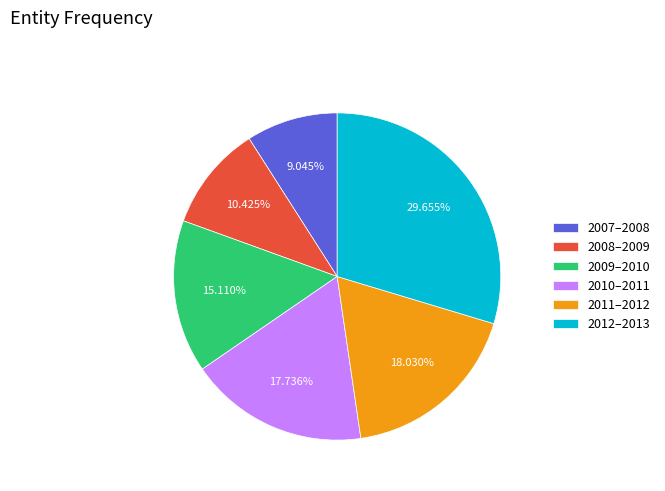

Approximately how many times larger is the value at 2010–2011 compared to 2009–2010?

1.2